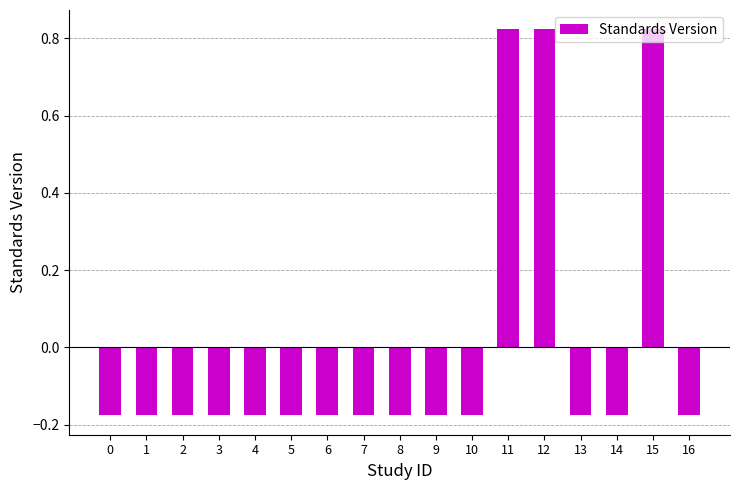

Does the chart contain any negative values?

Yes